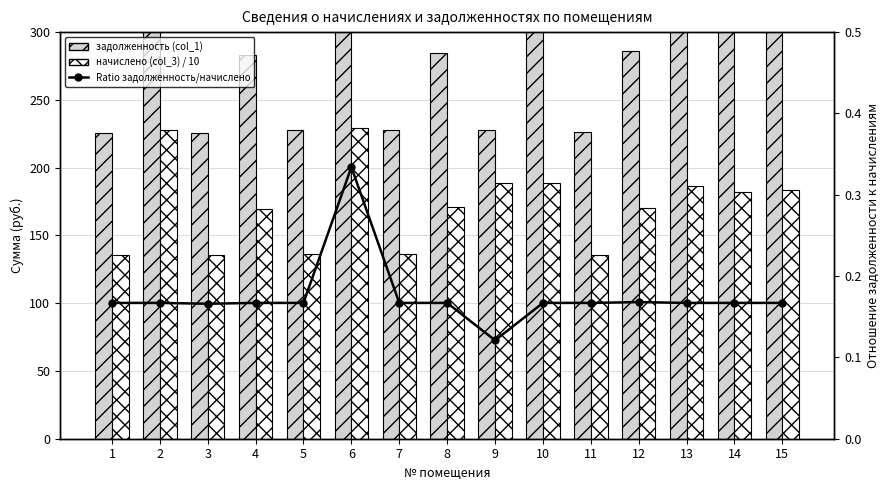

Between 1 and 3, which series saw the biggest shift?

начислено (col_3) / 10